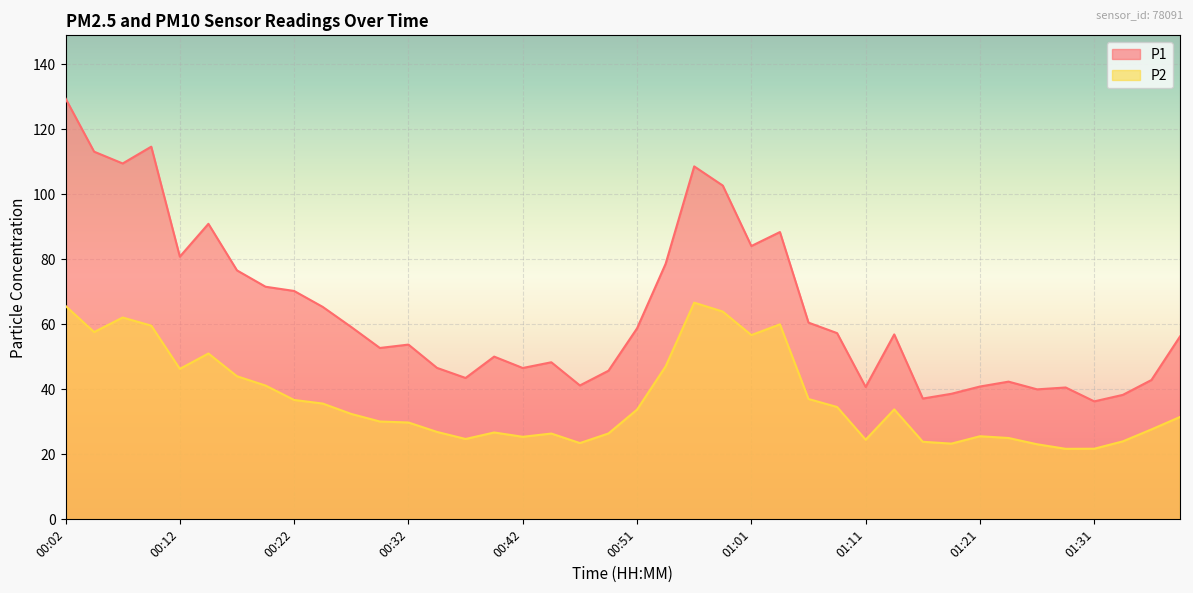

What is the value of the P2 point at the 12th from the left?

30.1